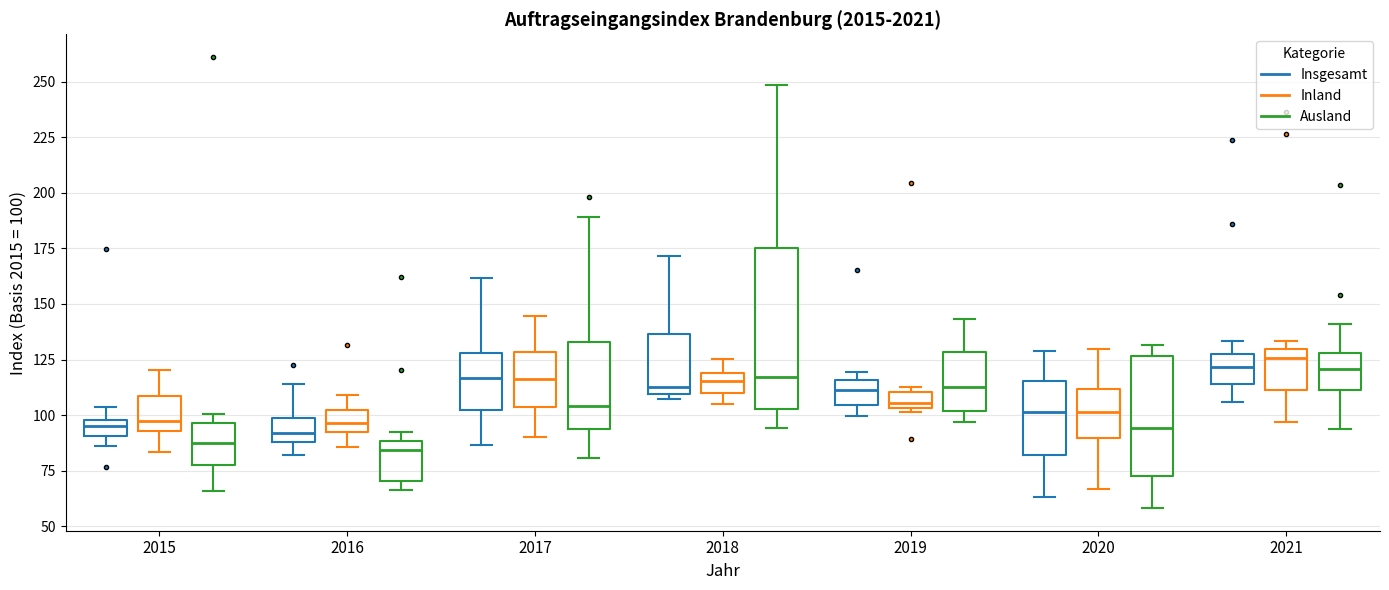

Where does the median line of the box for 2015 (Ausland) sit on the y-axis? The values are not printed on the chart, so give them approximately, as read against the axis.

90